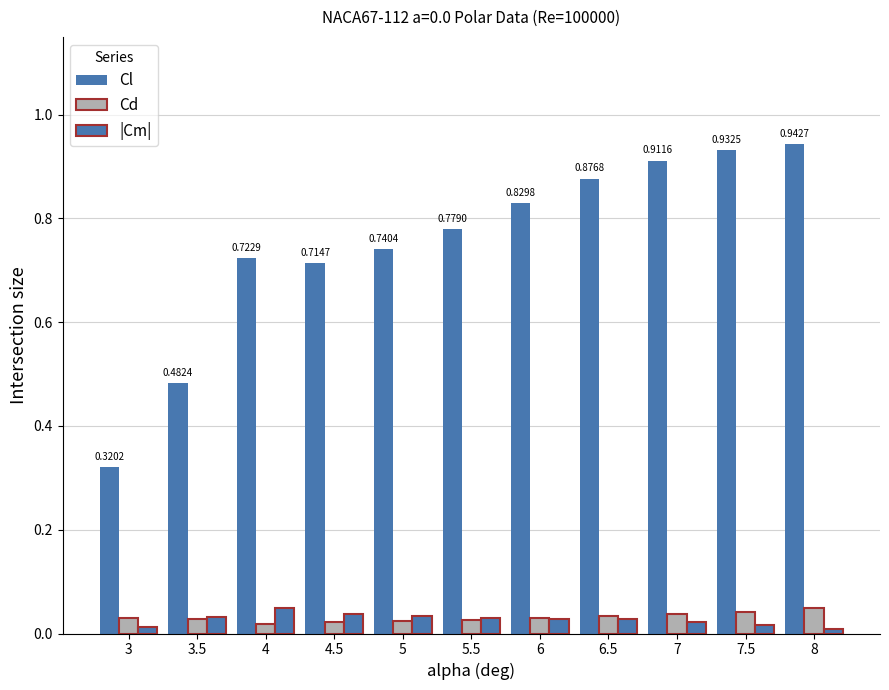

Is it true that Cd equals 0.1 at 7.5?

False